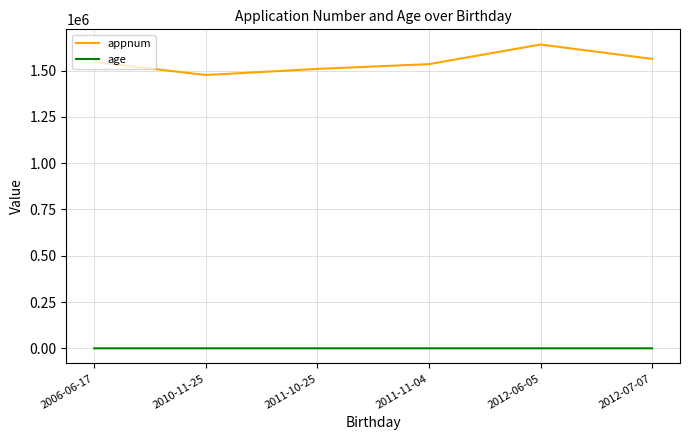

How many lines are shown in the chart?

2